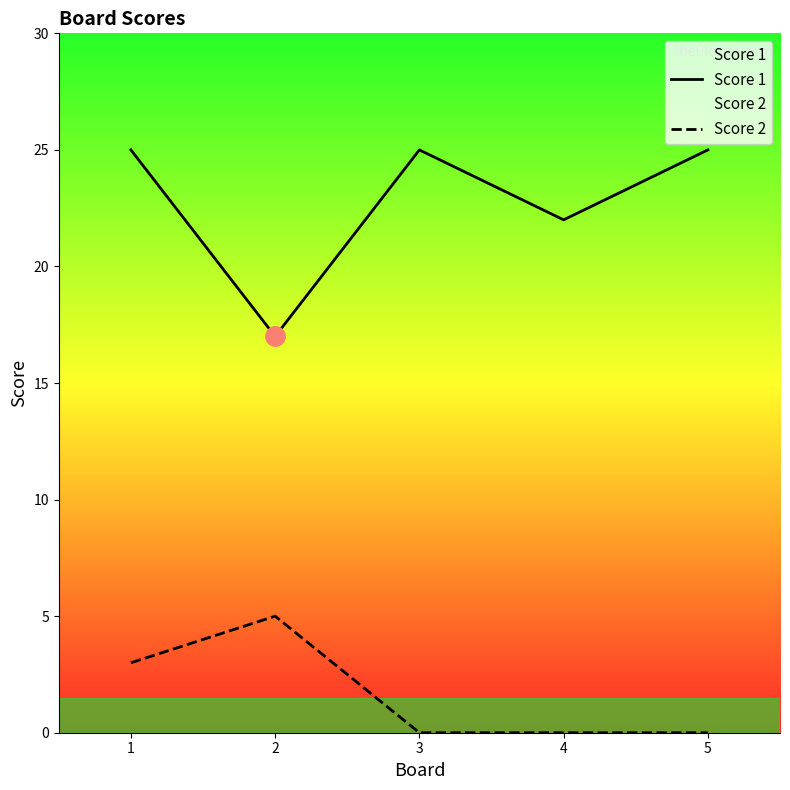

Count the Score 2 values in the range 0 to 3.

4